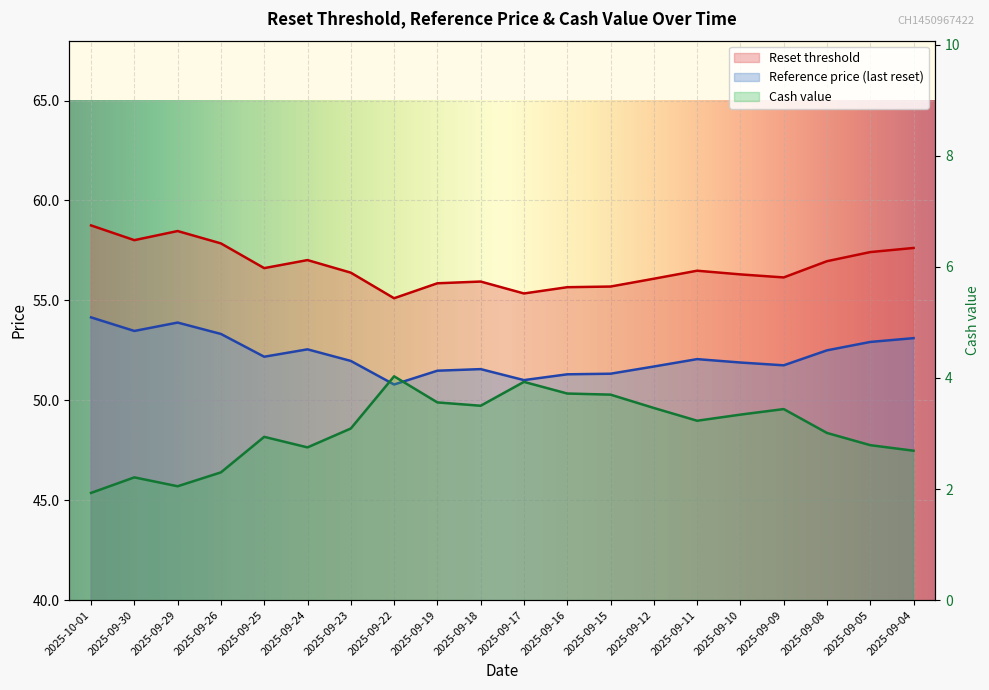

At 2025-09-23, list the series in order from largest to smallest.

Reset threshold, Reference price (last reset), Cash value